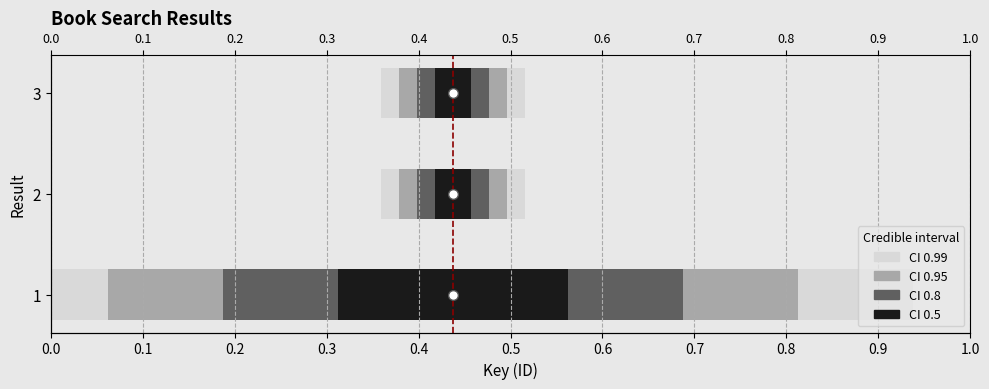

True or false: the data shows 0.2 at 2.

False